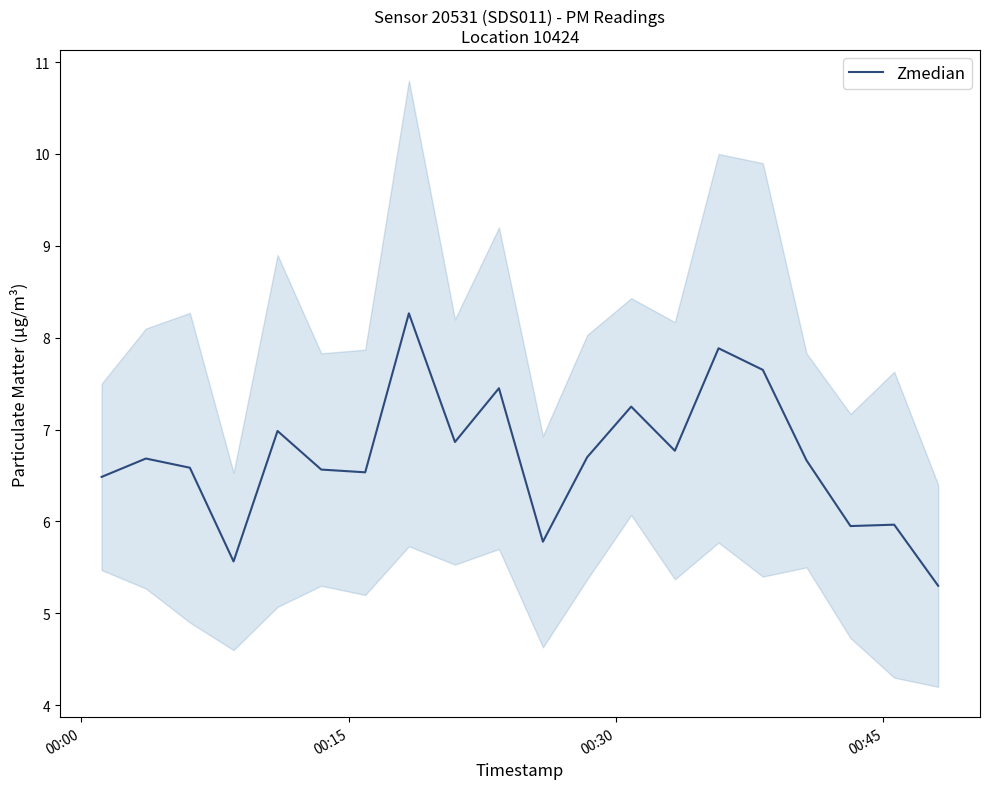

What is the maximum value for Zmedian?

8.3